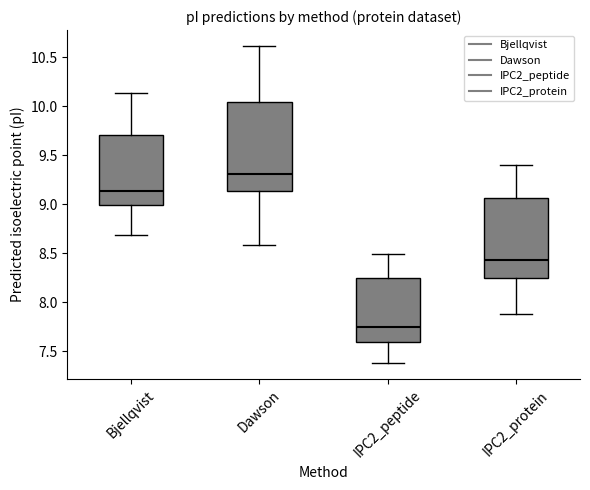

Which box has the highest median line?

Dawson